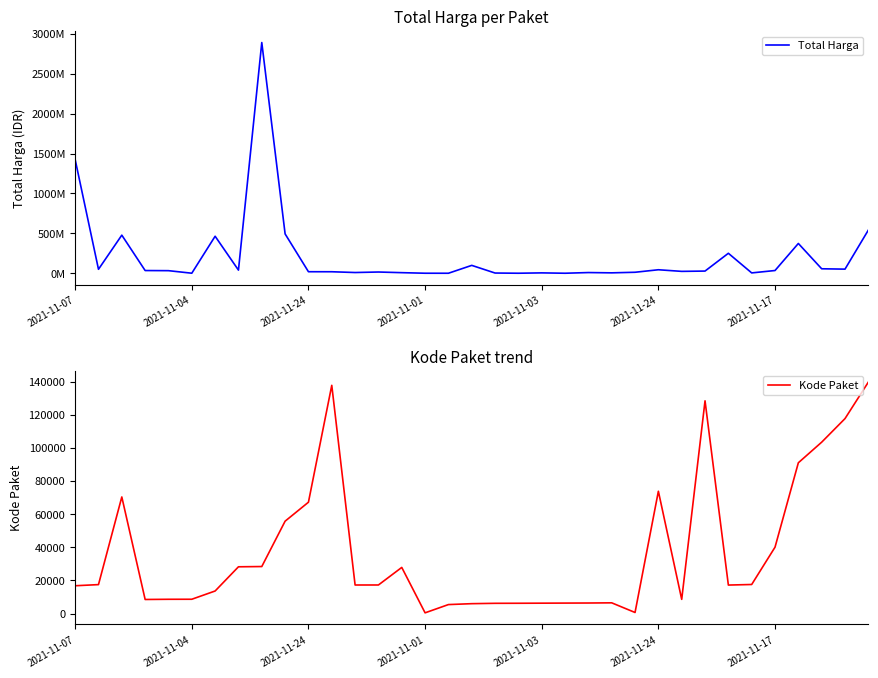

List the series in order of their peak value, highest first.

Total Harga, Kode Paket